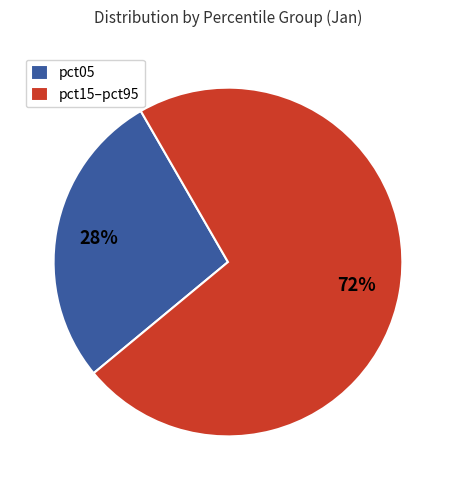

To the nearest percent, what is the average slice percentage?

50%